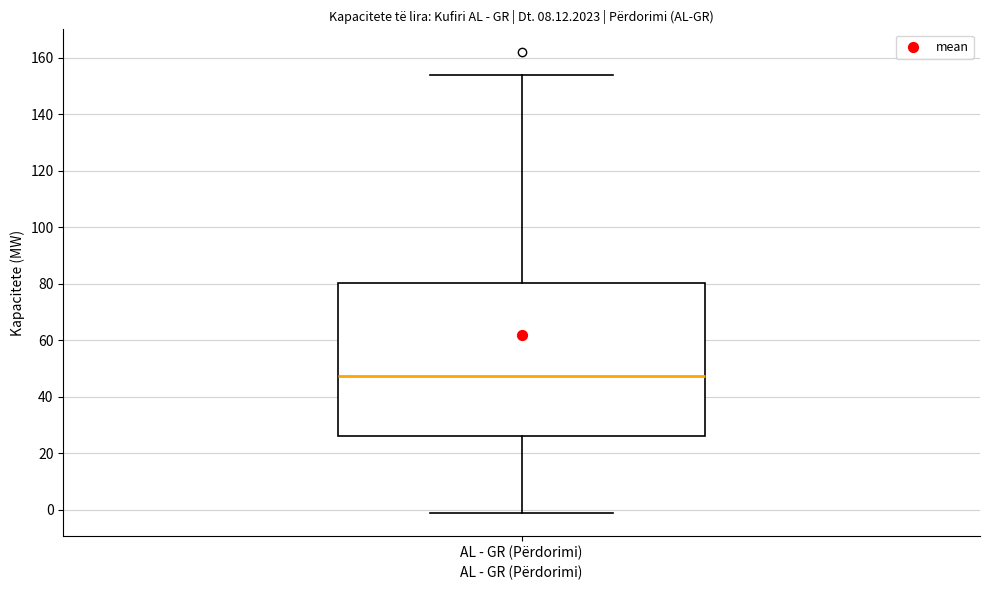

Where does the lower whisker of the box for AL - GR (Përdorimi) end on the y-axis? The values are not printed on the chart, so give them approximately, as read against the axis.

0